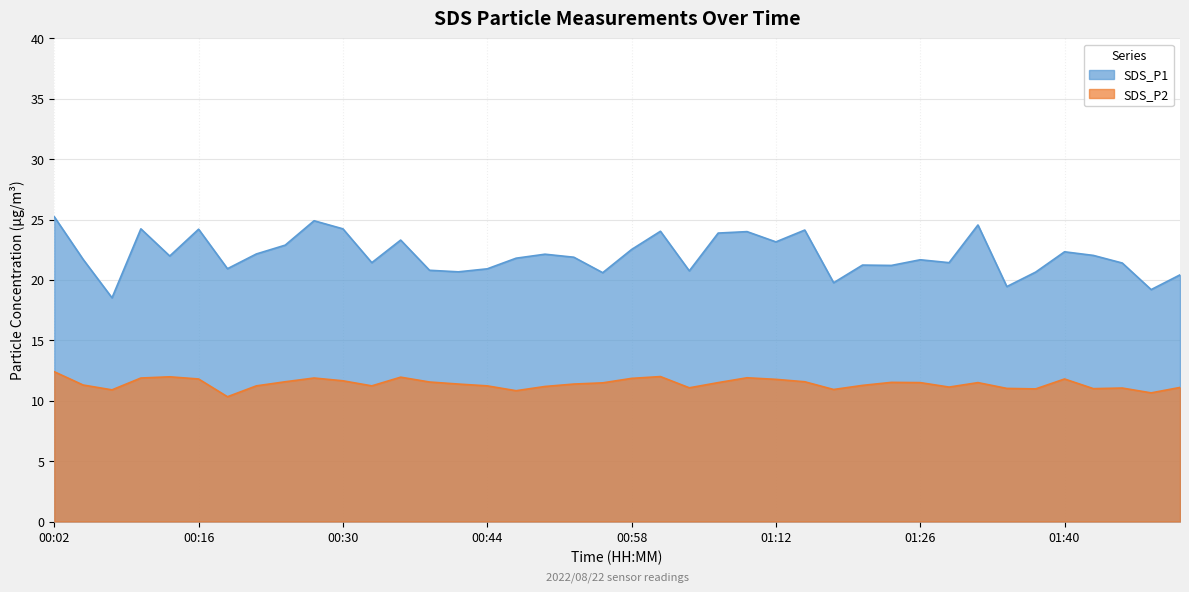

Which category has the lowest value in the SDS_P2 series?

00:19